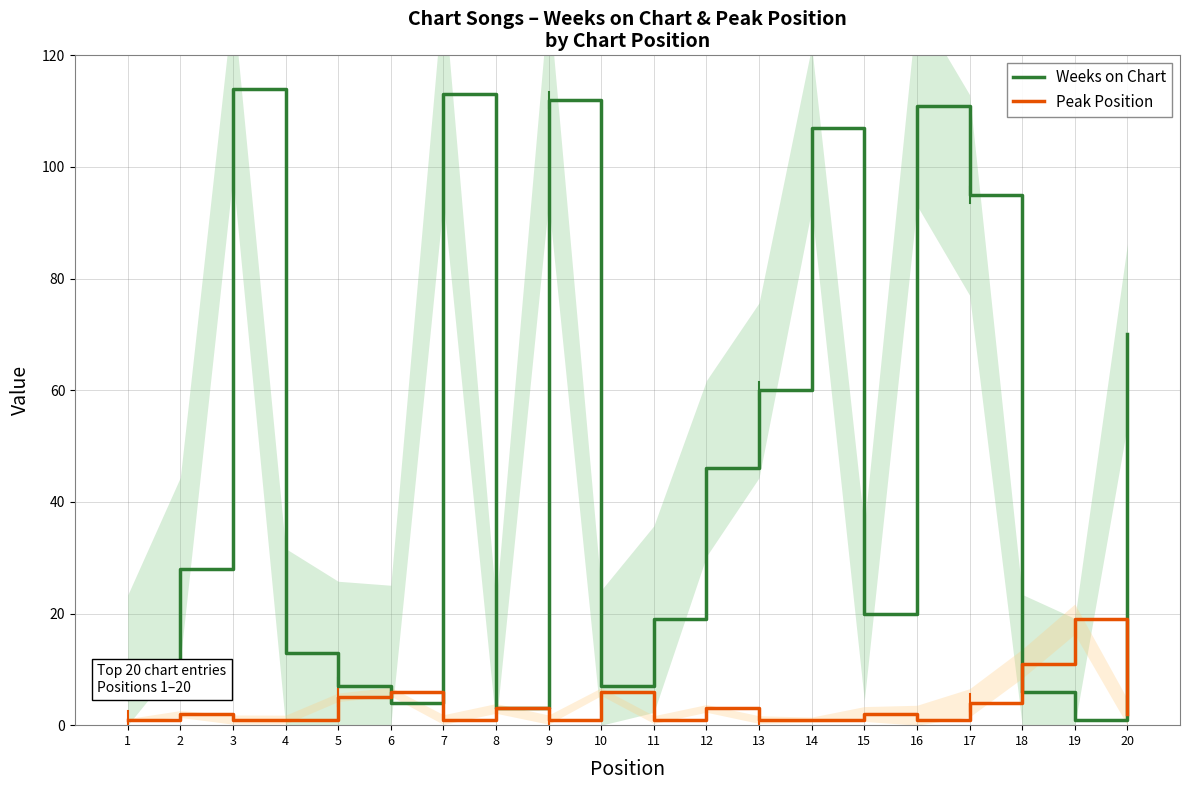

How many interior local valleys does the Peak Position series have?

4